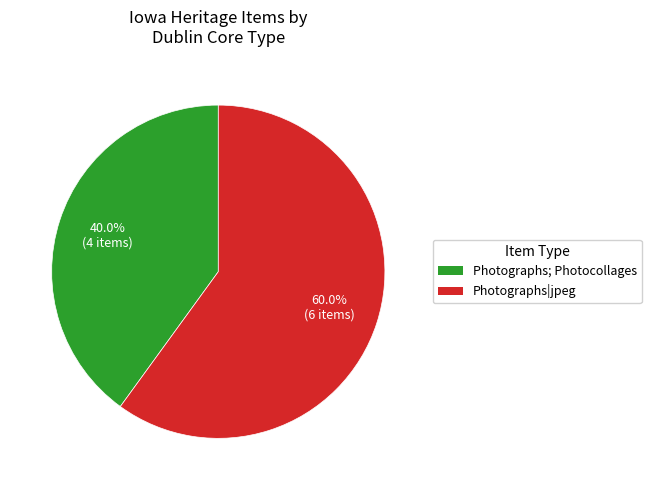

Does Photographs|jpeg account for over 50% of the chart?

Yes